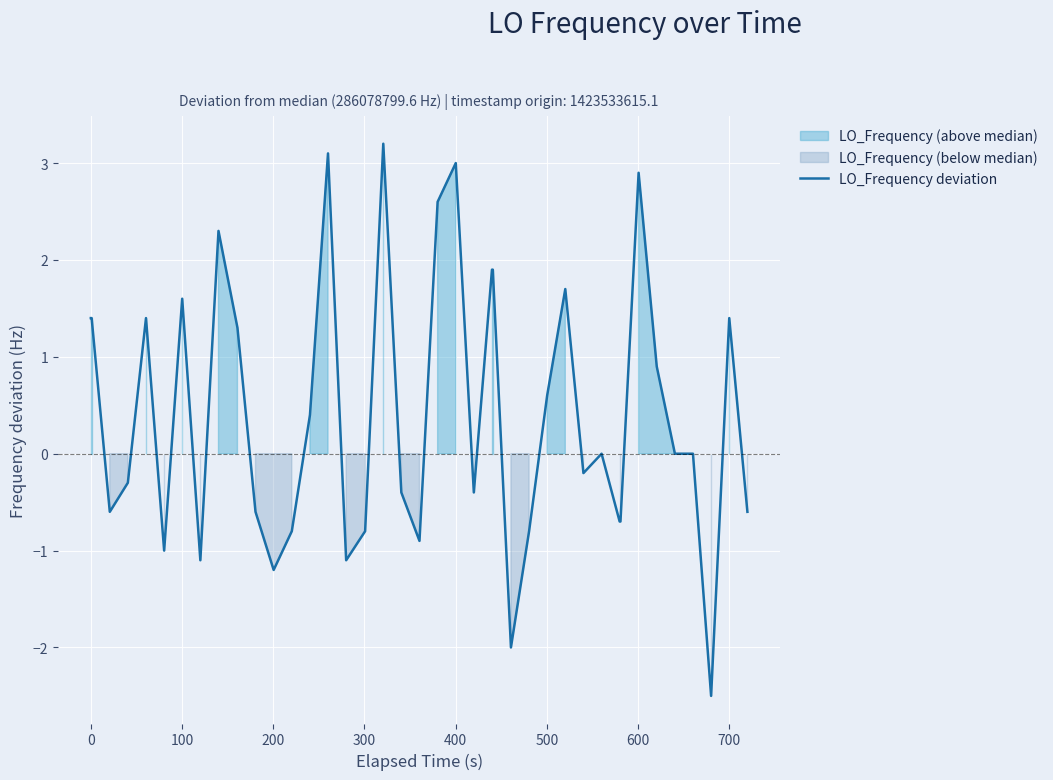

Does the chart display data point markers on the line(s)?

No